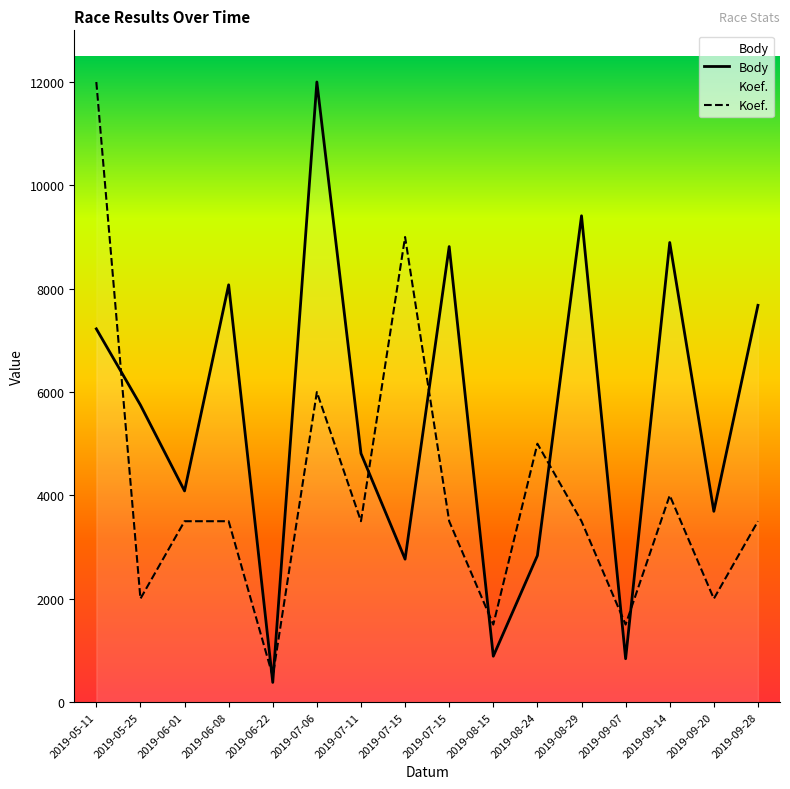

How many values in the Body series exceed 5748?

8